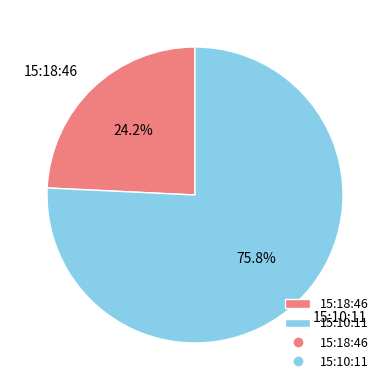

To the nearest percent, what is the average slice percentage?

50%